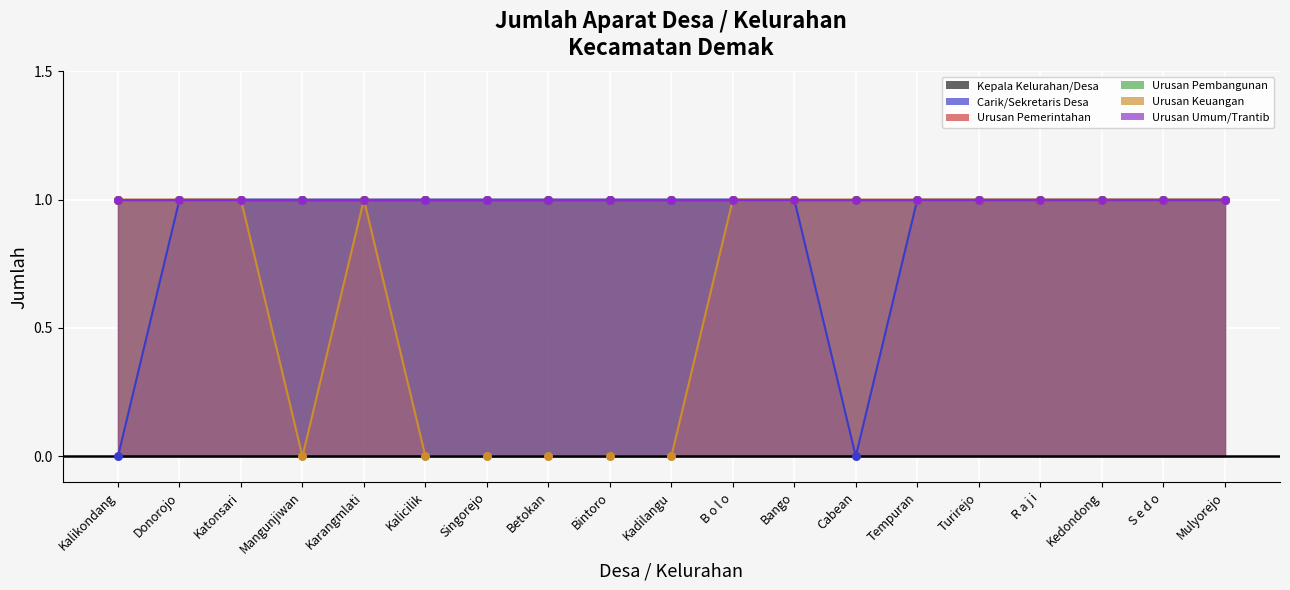

What is the total value across all series at Kalikondang?

5